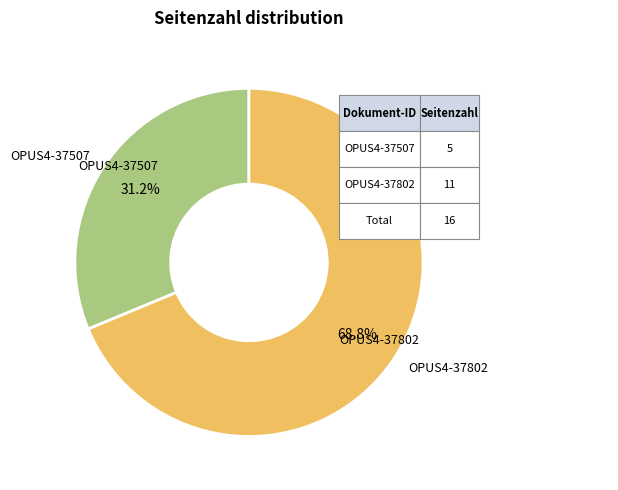

Is there a majority slice in this chart?

Yes